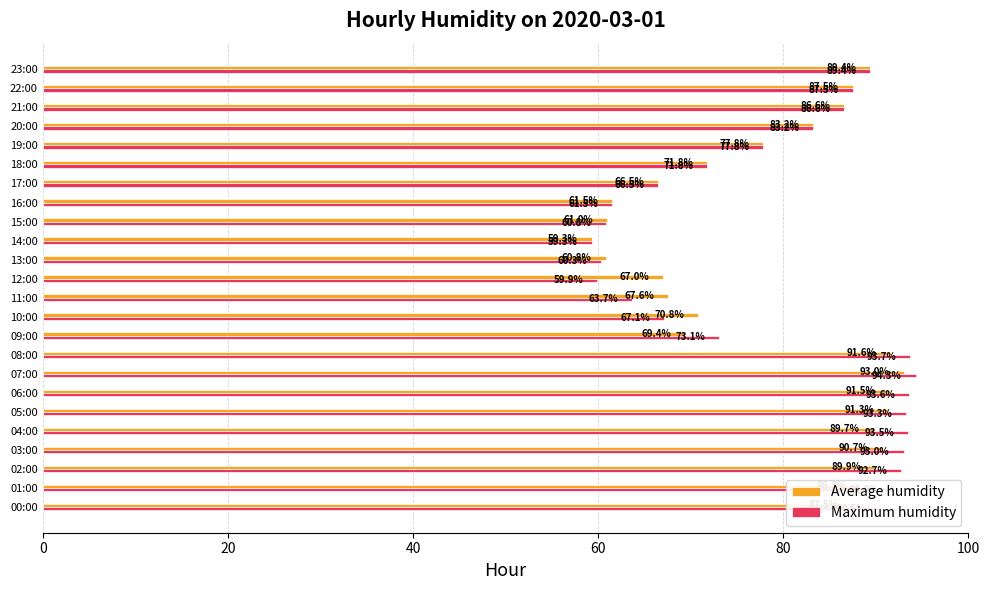

Which series changed the most between 03:00 and 14:00?

Maximum humidity